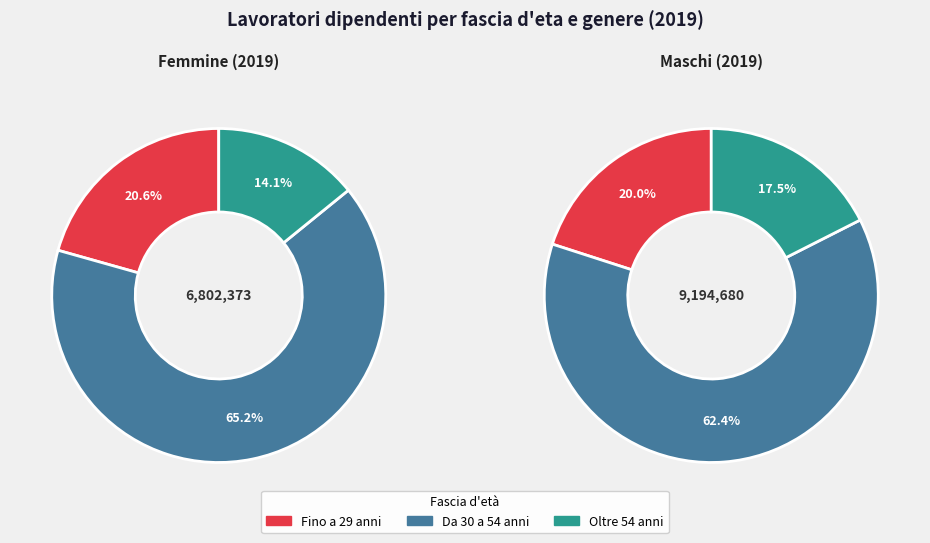

Combined, what portion of the pie is Oltre 54 anni and Da 30 a 54 anni?

79.4%